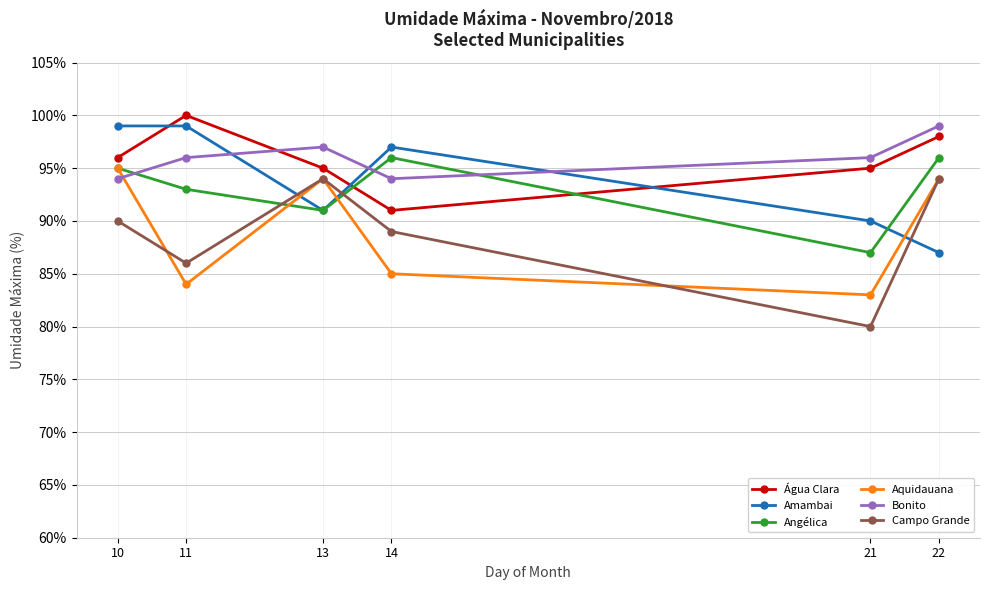

Which series has the largest range (max minus min)?

Campo Grande